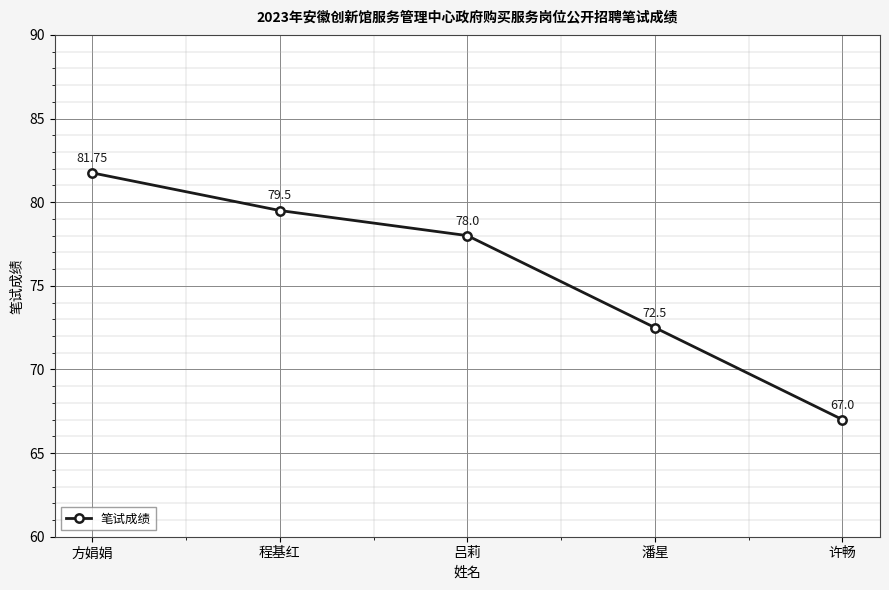

At which category does the chart reach its peak across all series?

方娟娟